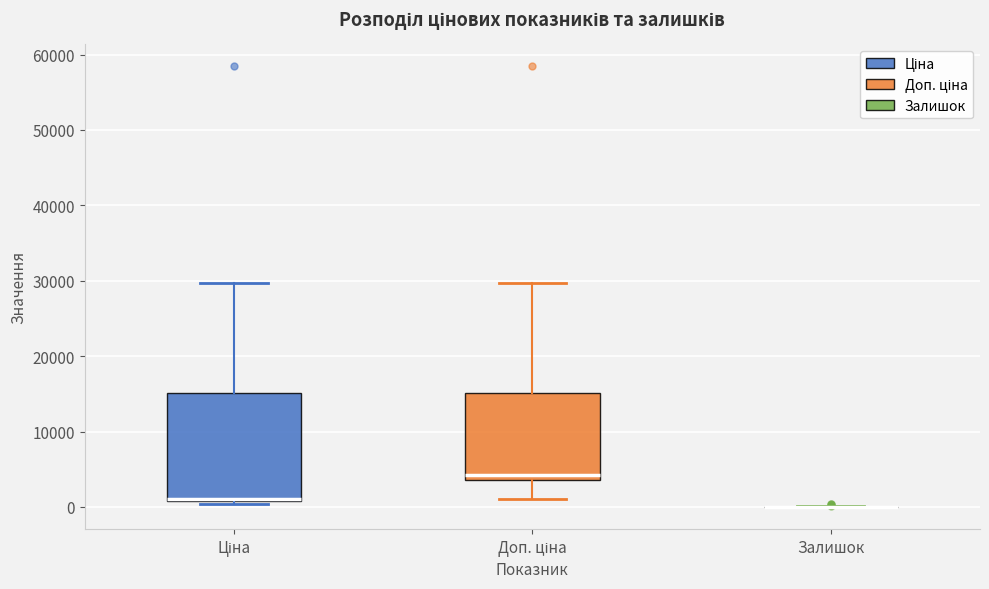

Which box is the tallest, from its lower edge to its upper edge?

Ціна